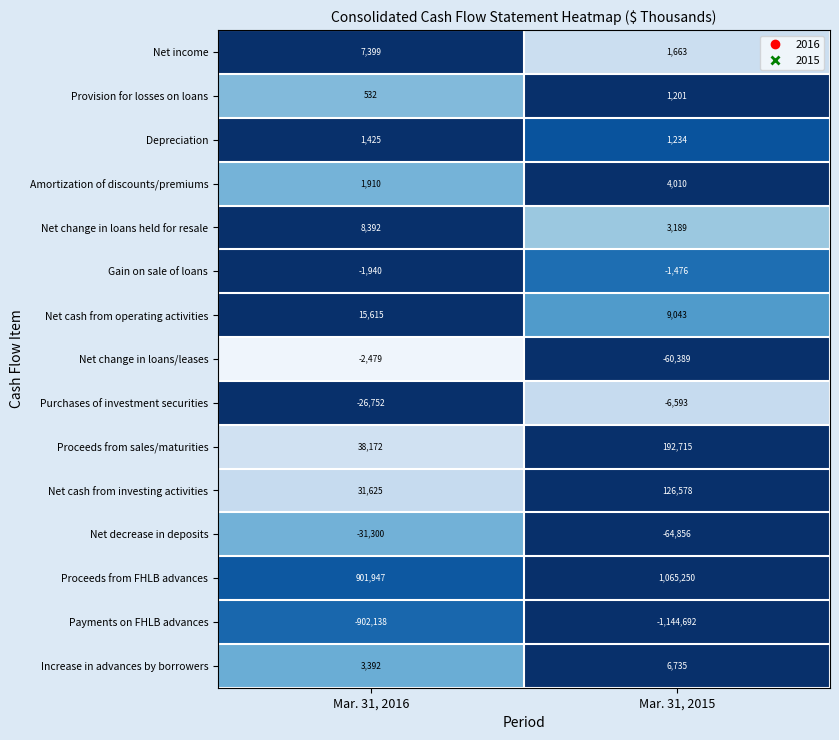

What is the sum of all Net cash from investing activities values?

158203